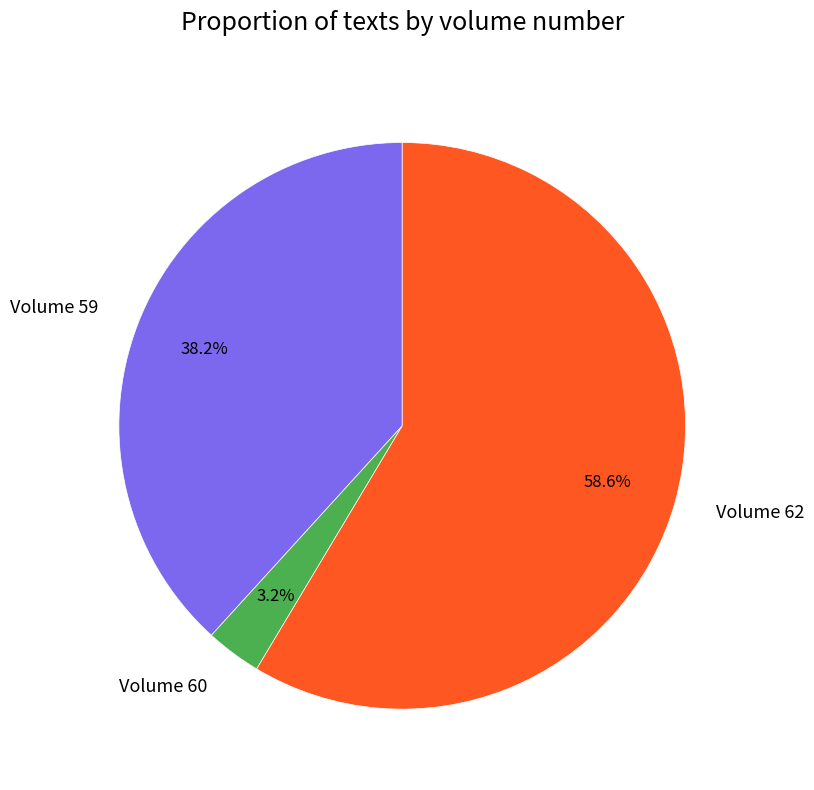

How much of the chart is everything except Volume 59?

61.8%